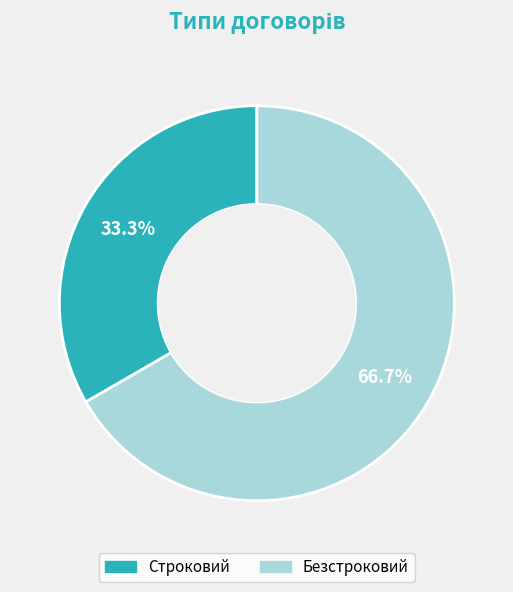

Which slice is the smallest?

Строковий